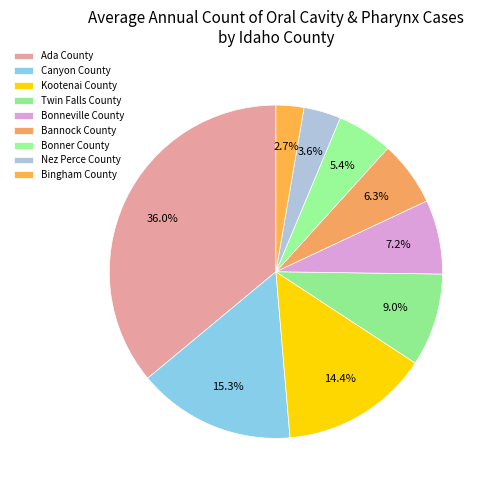

How many slices are in this pie chart?

9